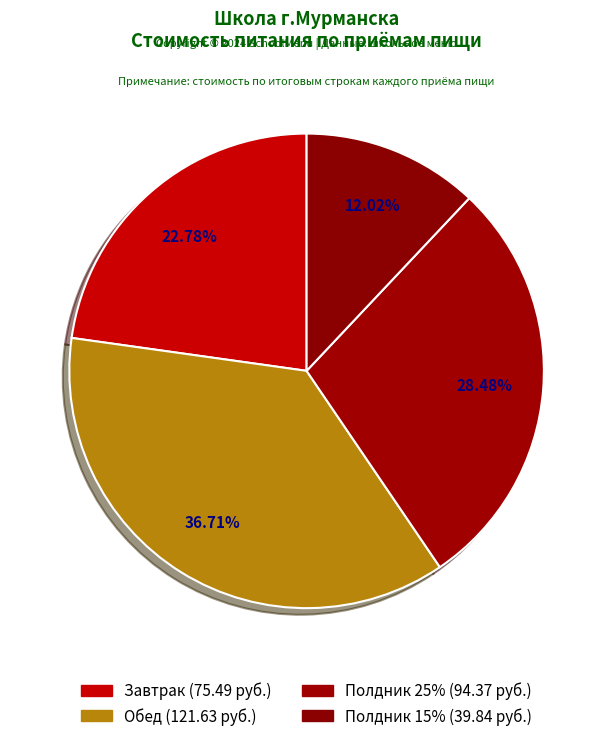

To the nearest percent, what is the difference between the largest and smallest slice percentages?

25%